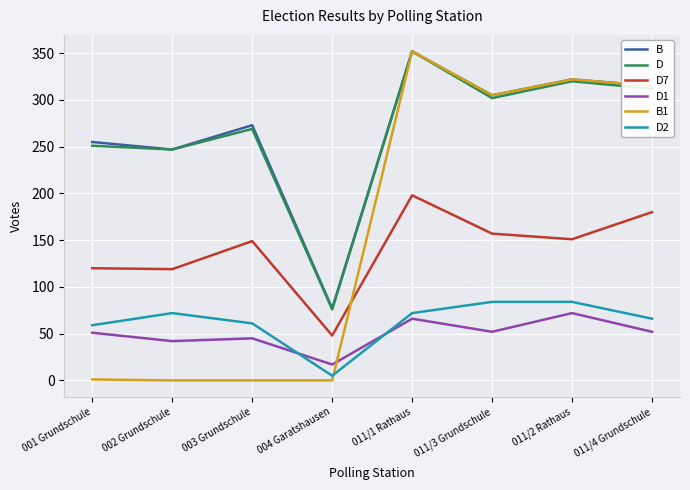

True or false: D1 has a value of 65 at 002 Grundschule.

False